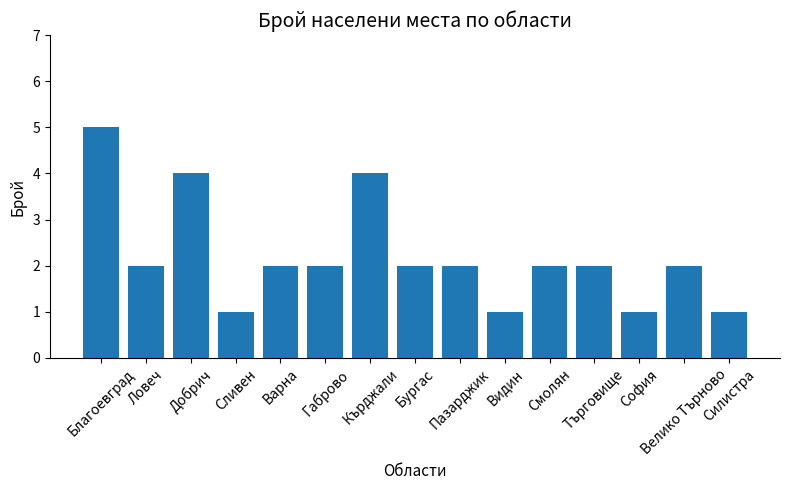

What is the sum of all values?

33